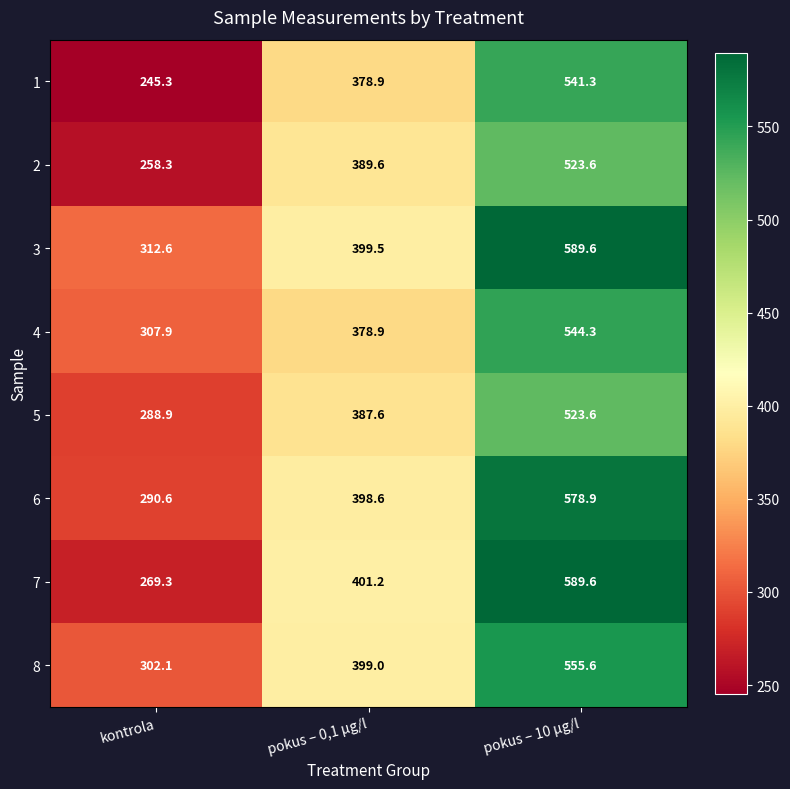

At which label does 6 first exceed 398?

pokus – 0,1 µg/l